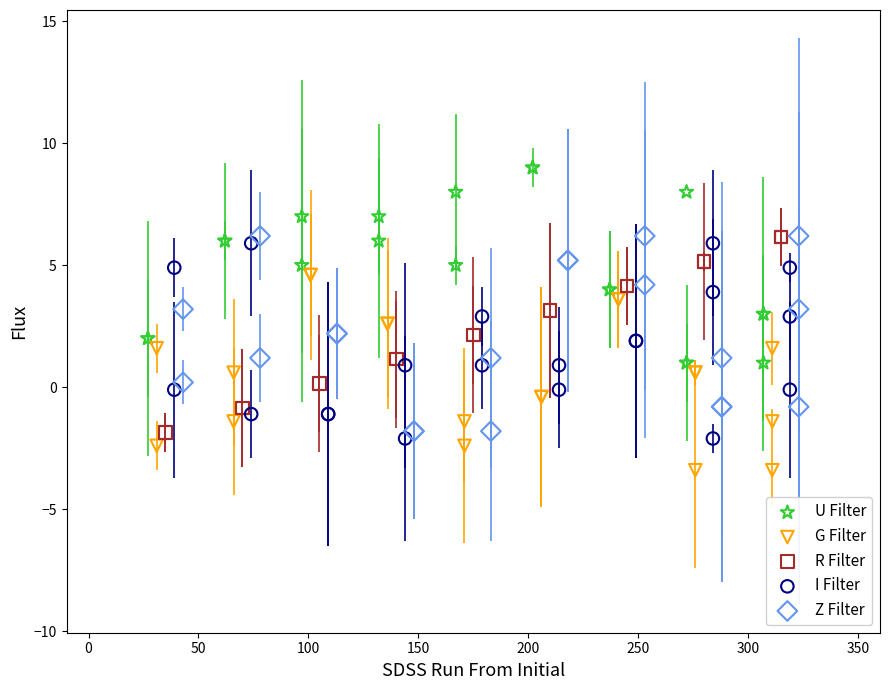

Which series contains the highest Y value?

U Filter